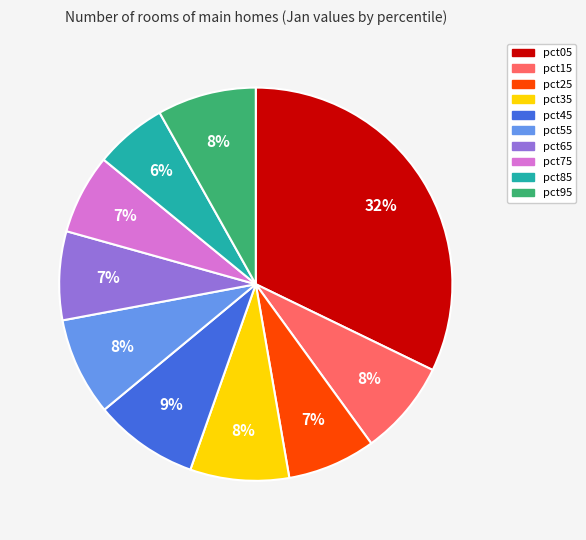

Is there a majority slice in this chart?

No